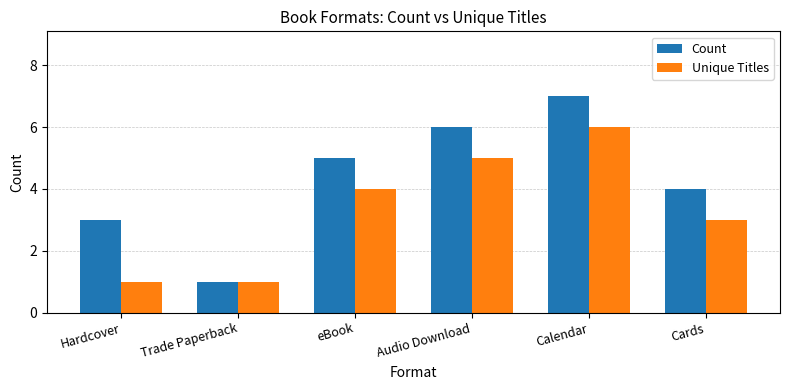

Count the number of data series in this chart.

2